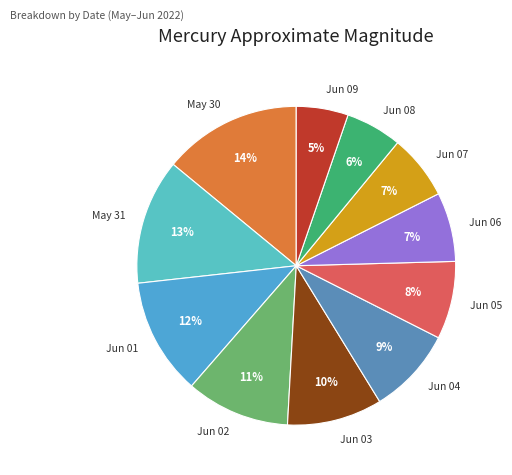

To the nearest percent, what is the difference between the Jun 09 and Jun 04 slice percentages?

4%